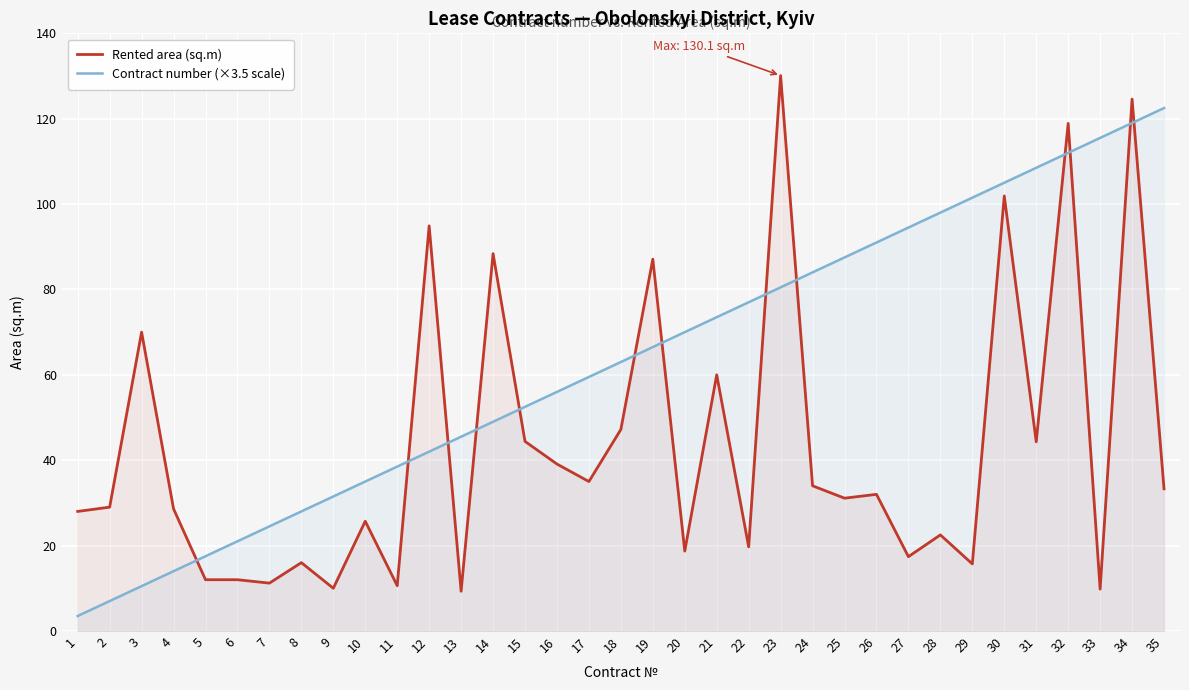

Rank the series at 7 from lowest to highest value.

Rented area (sq.m), Contract number (×3.5 scale)